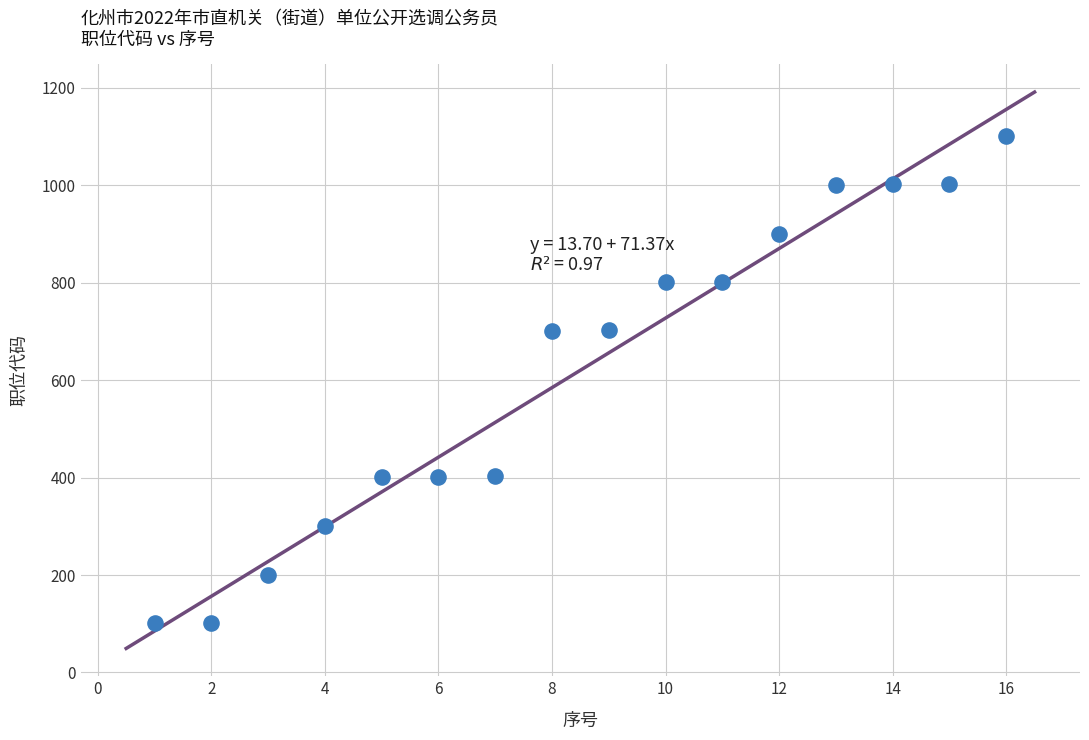

What is the range of Y values (max minus min)?

1001